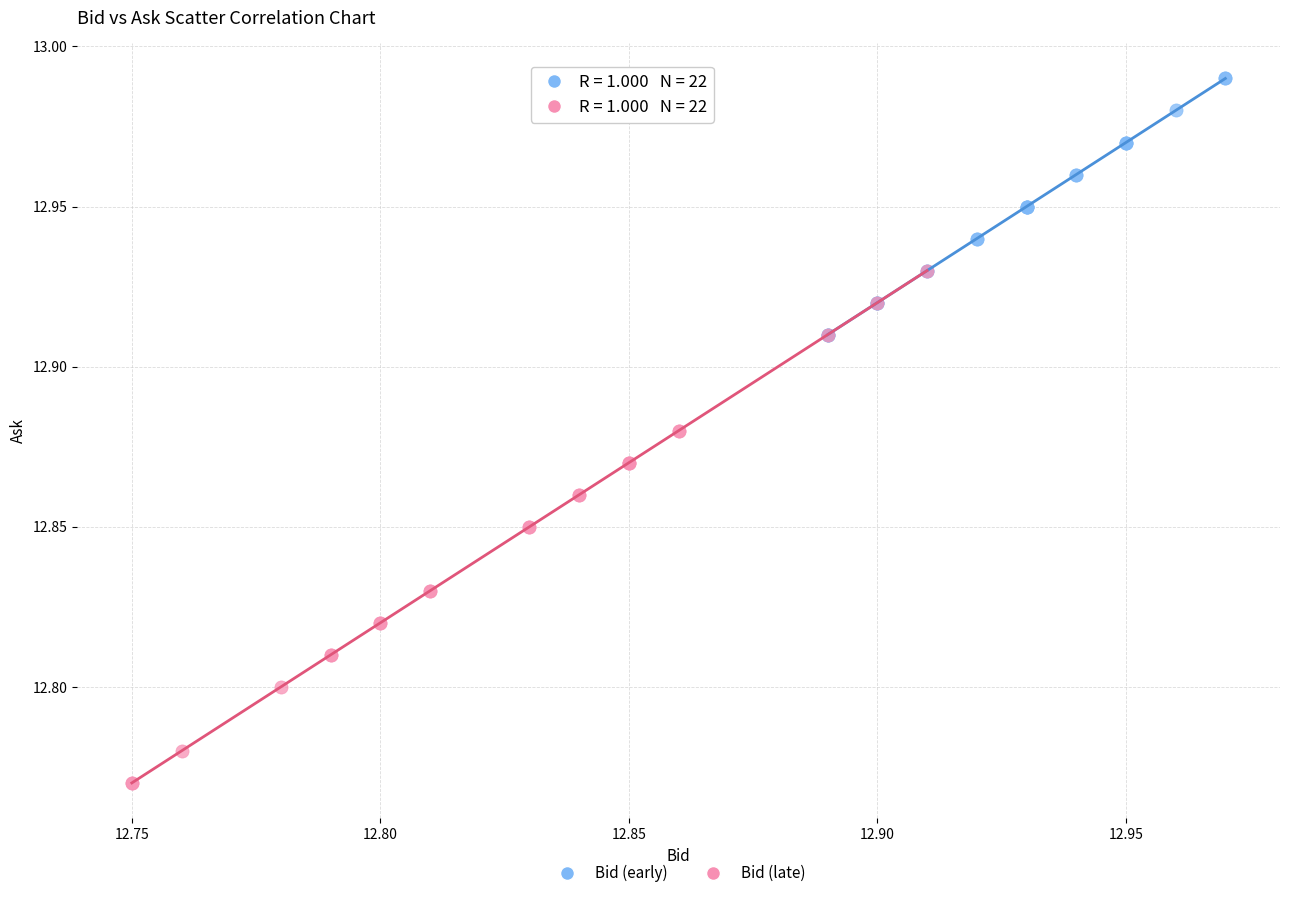

What are all the series names shown in the legend?

Bid (early), Bid (late)